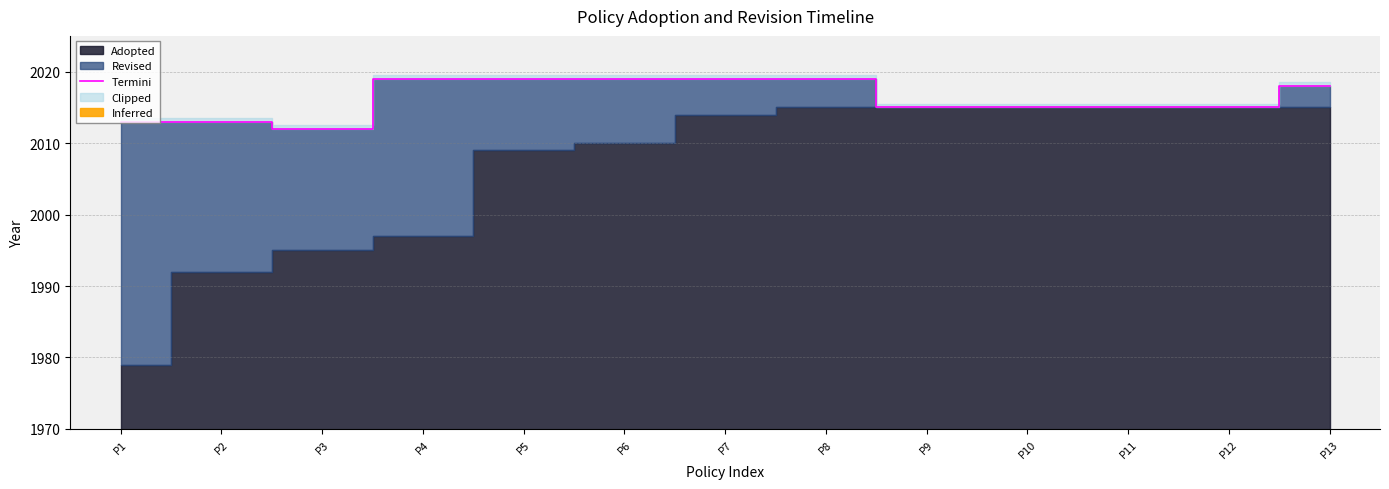

What is the value of the 1st point from the left?

2013